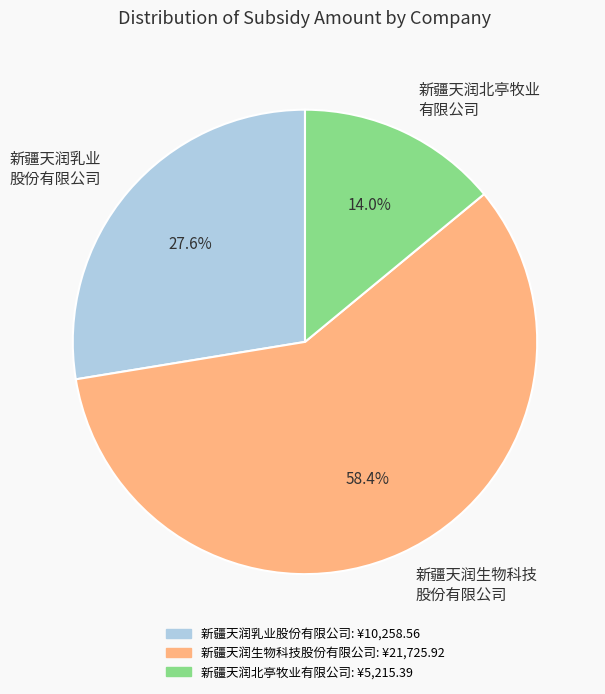

Rank the categories by value from lowest to highest.

新疆天润北亭牧业 有限公司, 新疆天润乳业 股份有限公司, 新疆天润生物科技 股份有限公司